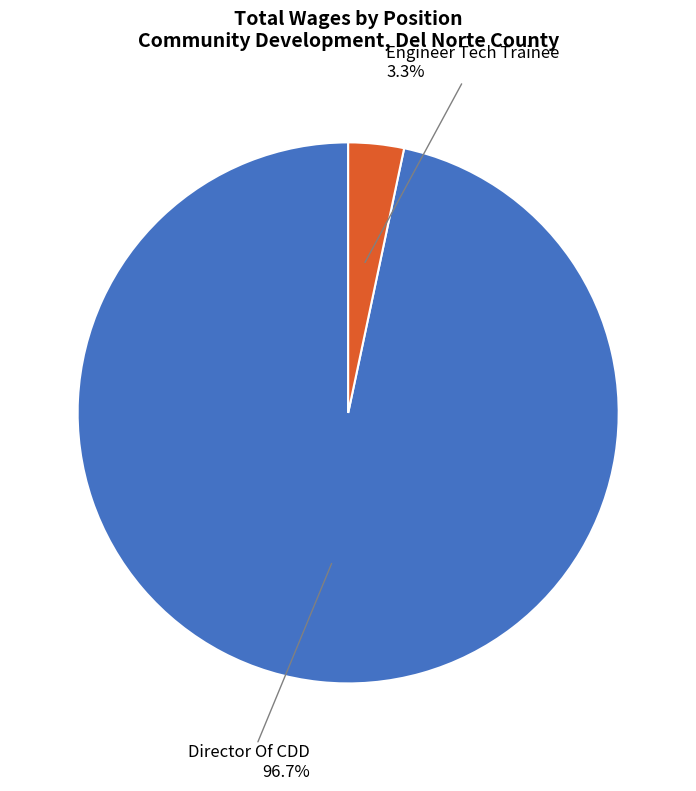

Is it true that Engineer Tech Trainee is 3% of the pie?

True